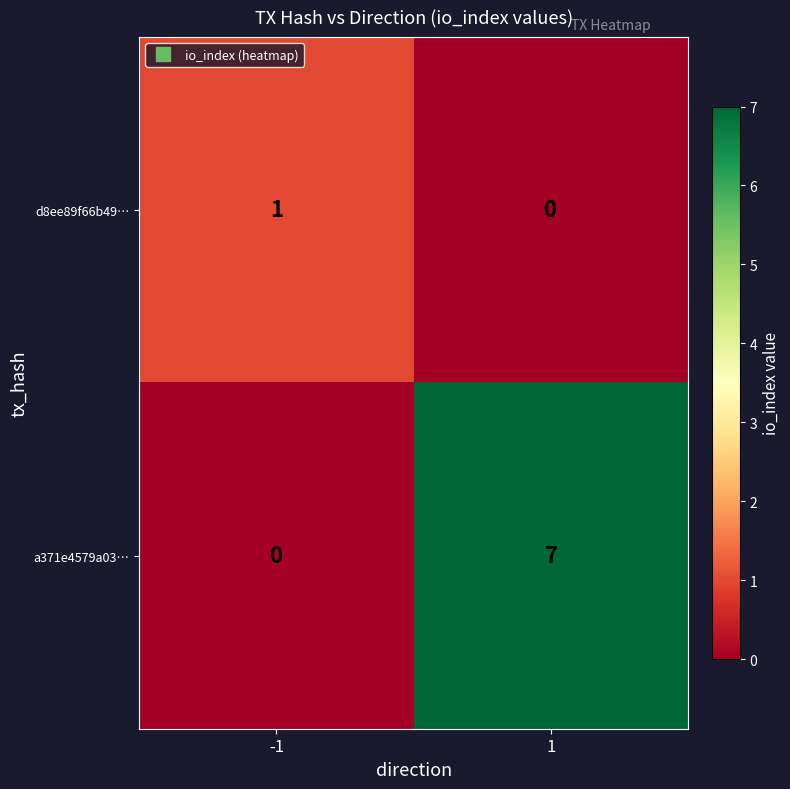

True or false: d8ee89f66b49… has a value of 2 at -1.

False